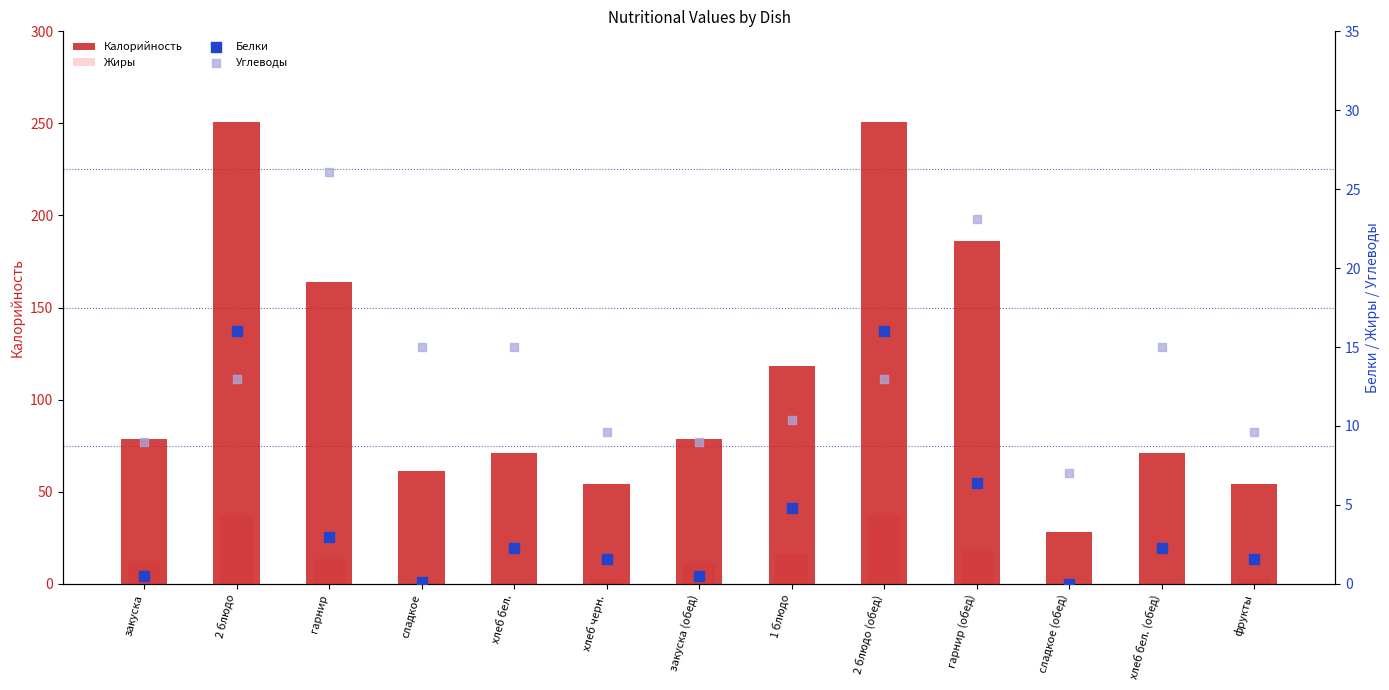

What are all the series names shown in the legend?

Калорийность, Жиры, Белки, Углеводы